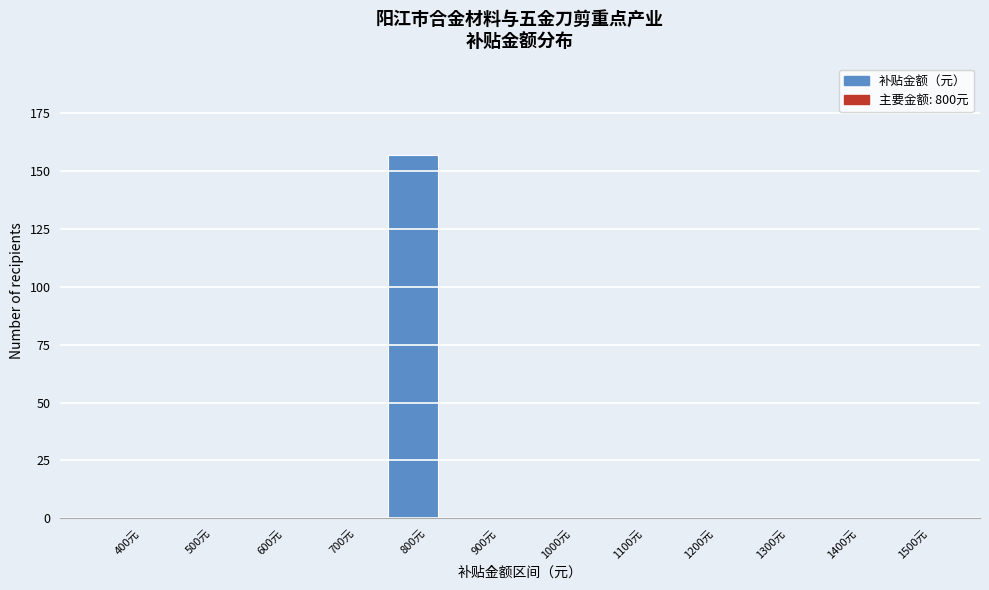

Reading left to right, what are all the values shown in this chart?

400元=0	500元=0	600元=0	700元=0	800元=157	900元=0	1000元=0	1100元=0	1200元=0	1300元=0	1400元=0	1500元=0